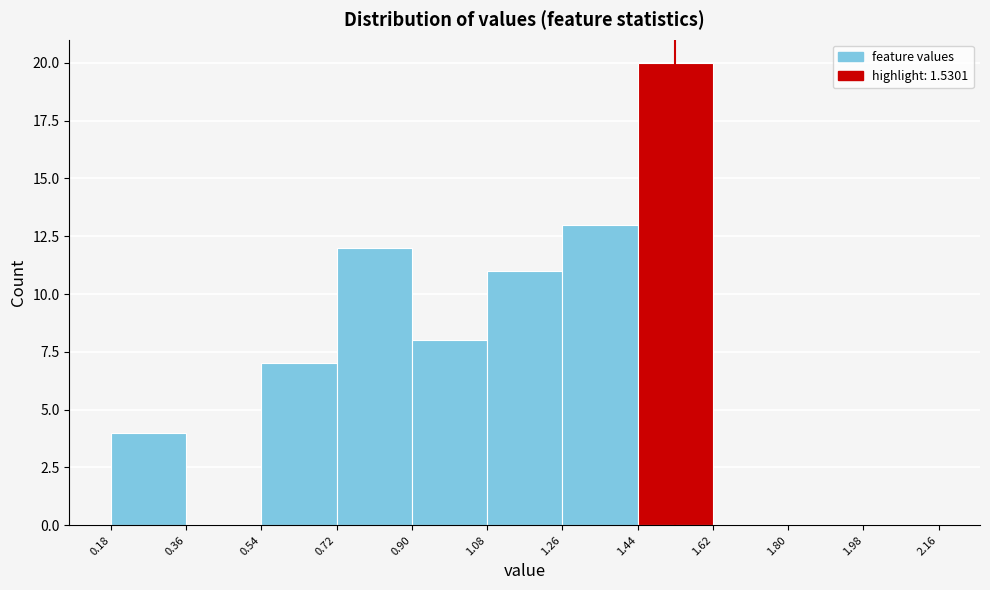

Reading left to right, transcribe this chart: for each bar, give the range it covers on the x-axis and its height. The values are not printed on the chart, so give them approximately, as read against the axis.

0.18 to 0.36: 4
0.36 to 0.54: 0
0.54 to 0.72: 7
0.72 to 0.90: 12
0.90 to 1.08: 8
1.08 to 1.26: 11
1.26 to 1.44: 13
1.44 to 1.62: 20
1.62 to 1.80: 0
1.80 to 1.98: 0
1.98 to 2.16: 0